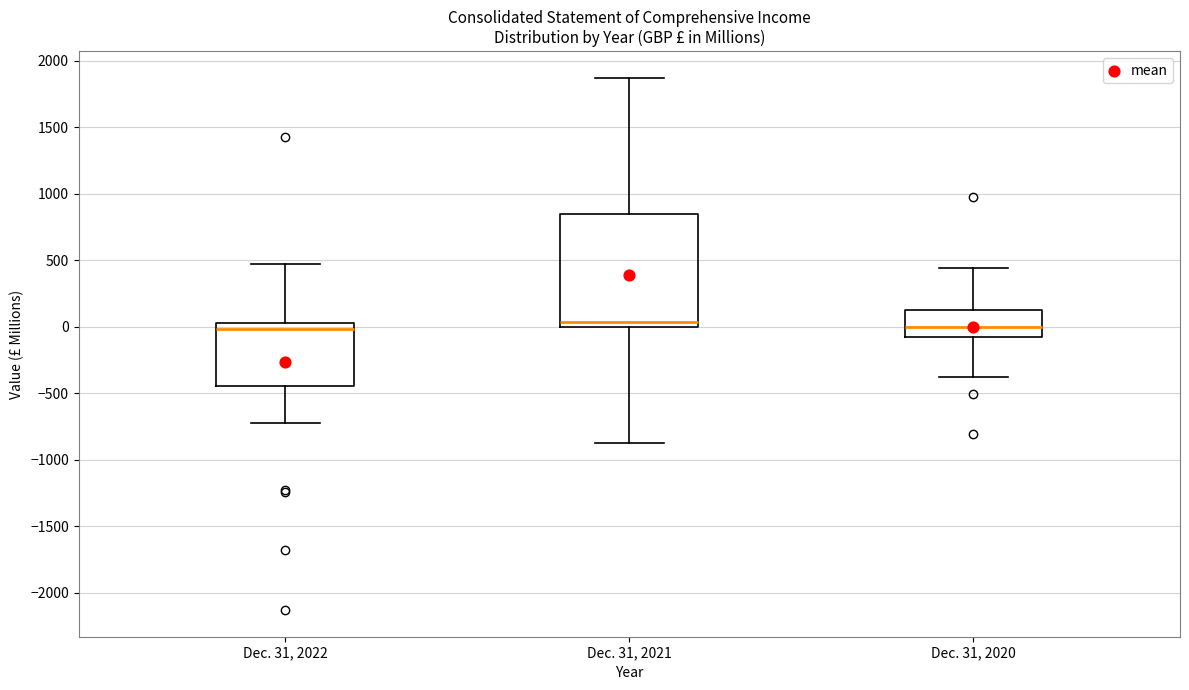

Where does the lower whisker of the box for Dec. 31, 2021 end on the y-axis? The values are not printed on the chart, so give them approximately, as read against the axis.

-850